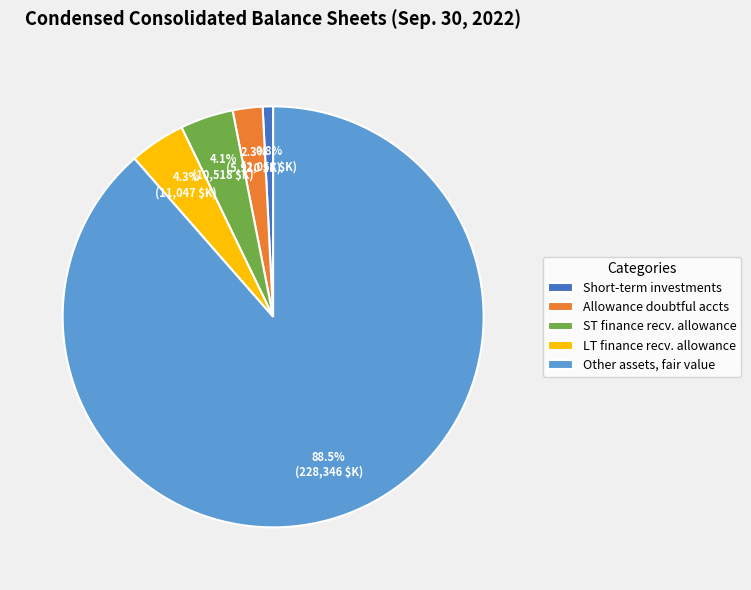

Between Allowance doubtful accts and Other assets, fair value, which is larger?

Other assets, fair value